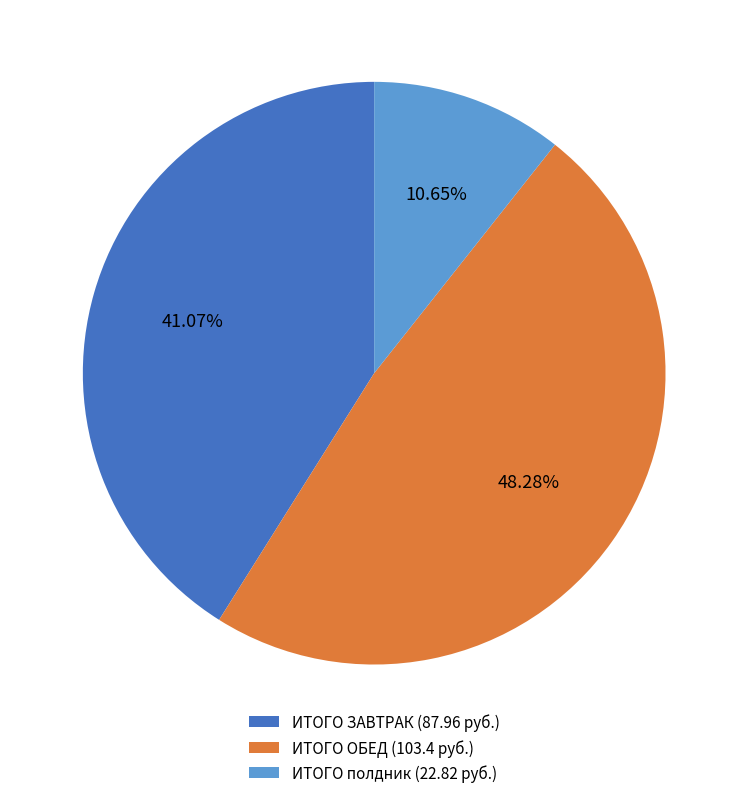

Count the number of slices in the pie.

3